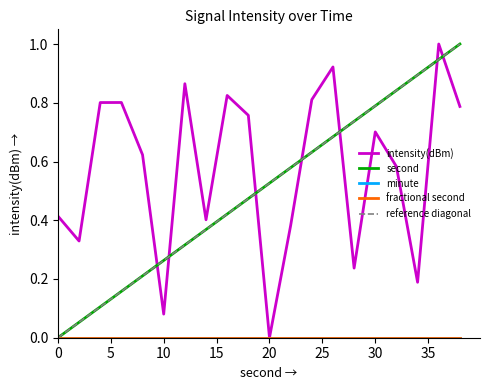

True or false: minute and fractional second cross at least once.

False